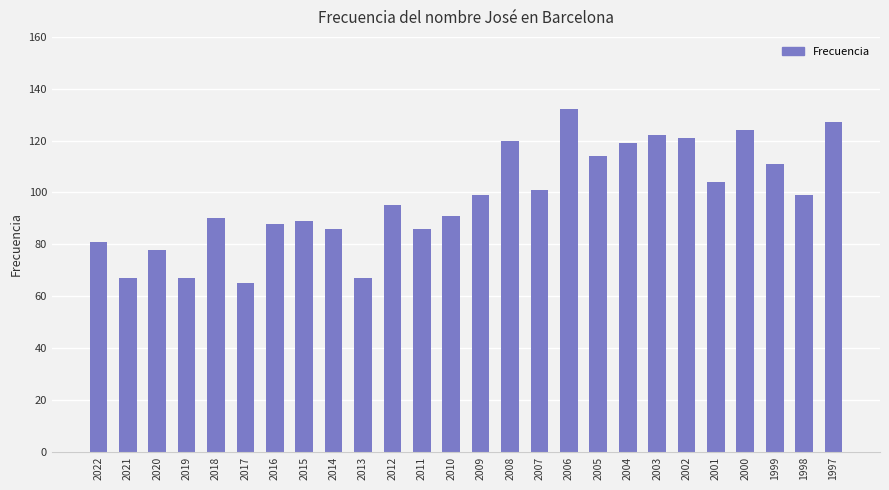

What is the approximate value at 2013?

67